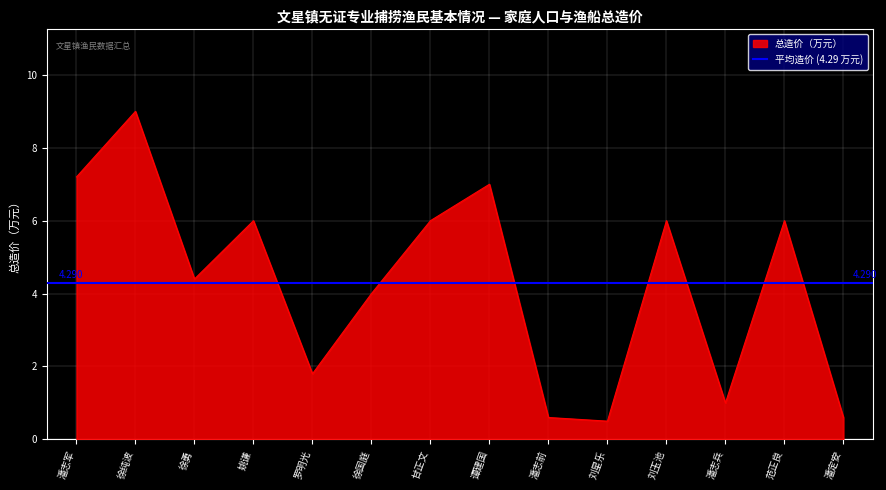

Where is the data nearest to the value 4?

徐国庭